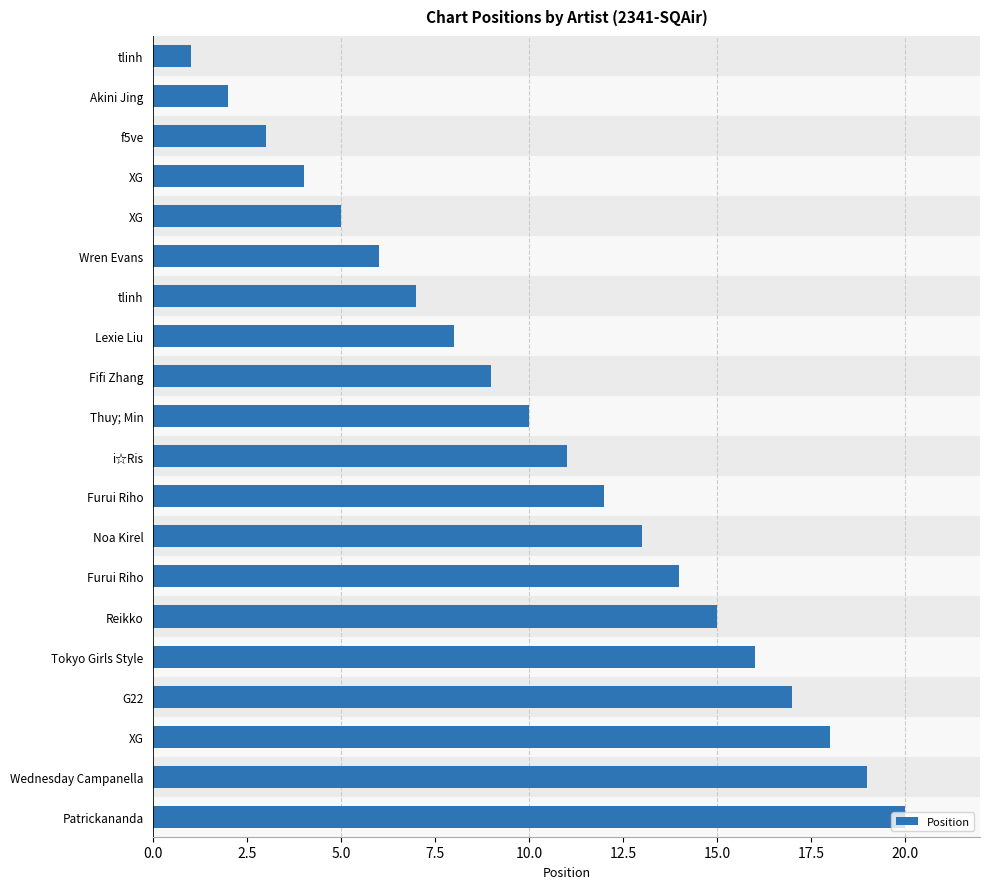

What is the value of the 20th bar from the left?

20